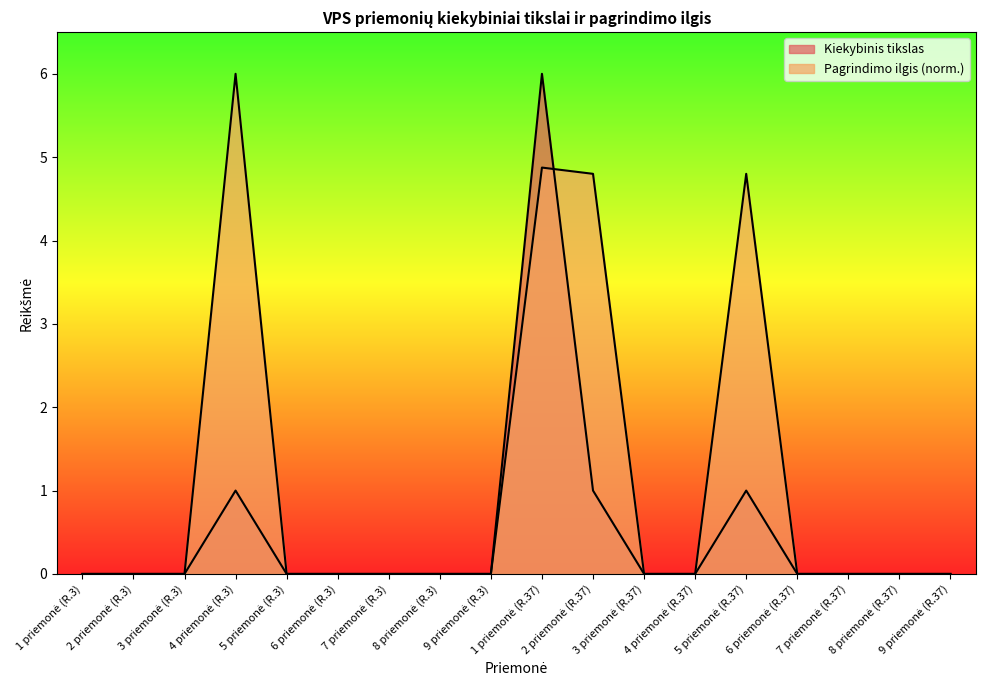

What is the average value of the Pagrindimo ilgis series?

1.1